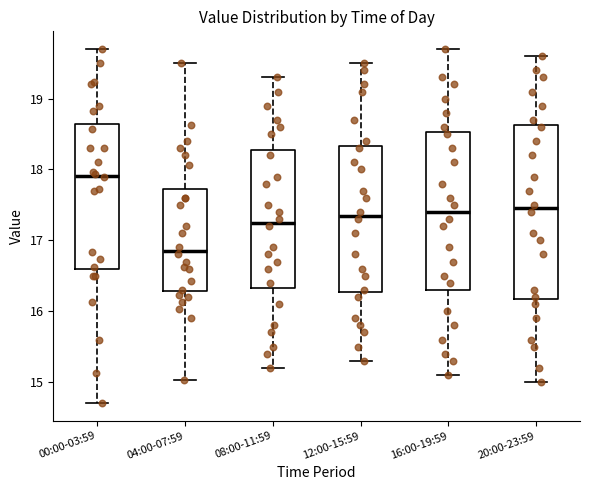

Which box's median line is the highest?

00:00-03:59